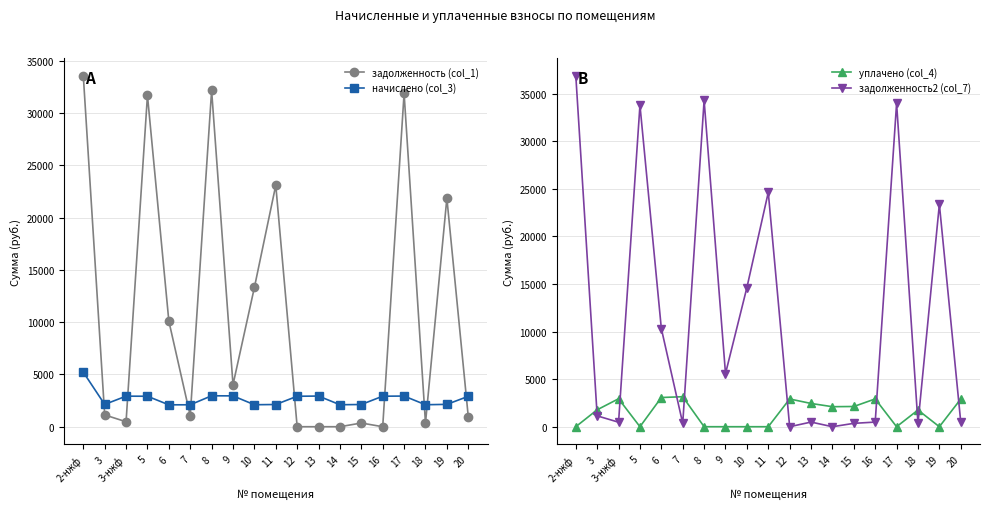

At which category is the sum across all series the highest?

2-нжф